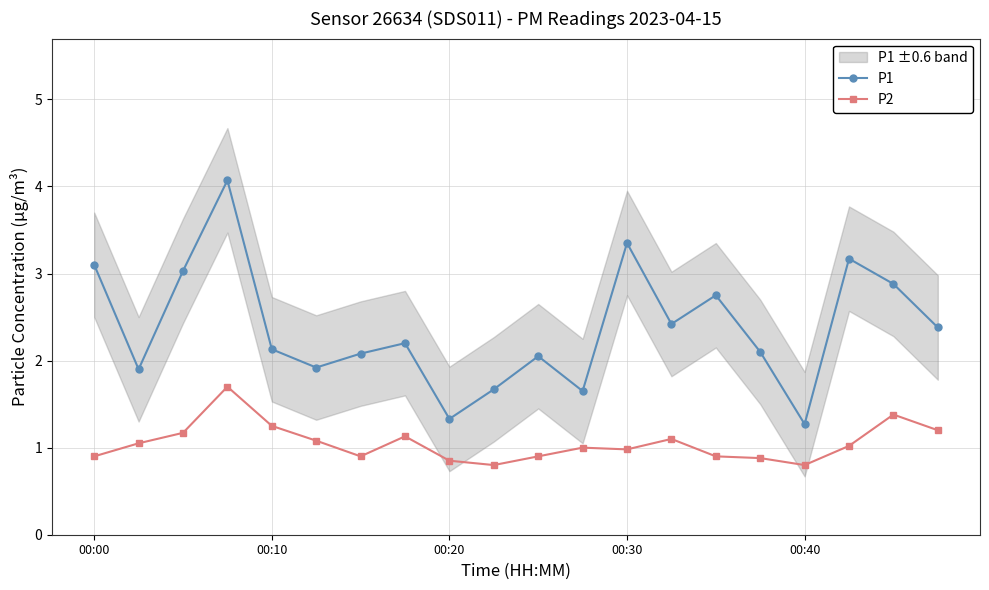

Which series has the largest total across all categories?

P1